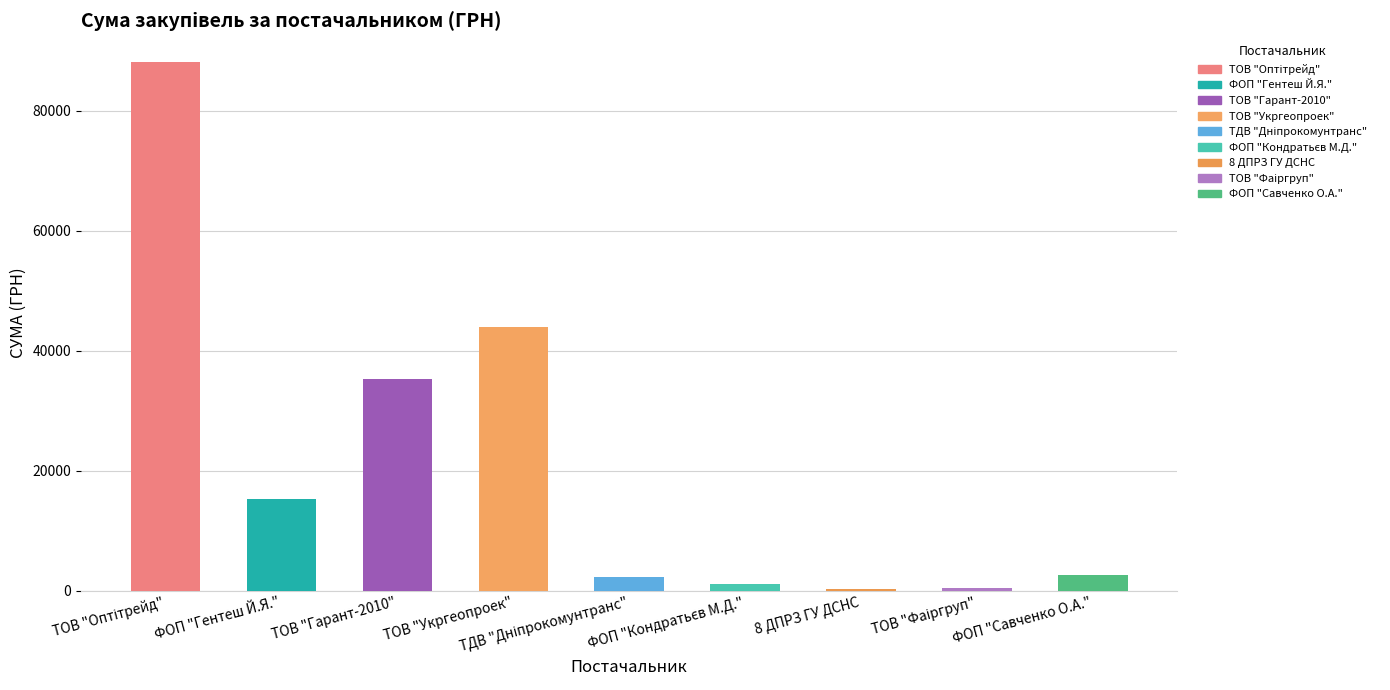

What is the value of the 4th bar from the left?

43943.4